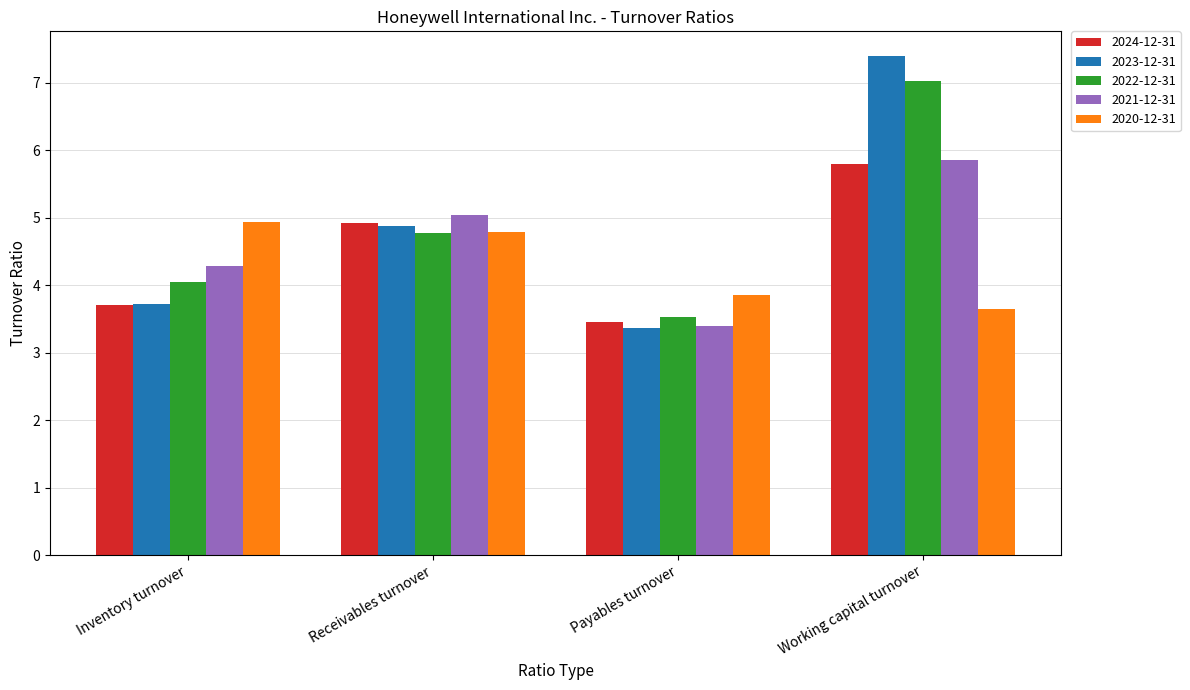

Between Inventory turnover and Payables turnover, which series saw the biggest shift?

2020-12-31